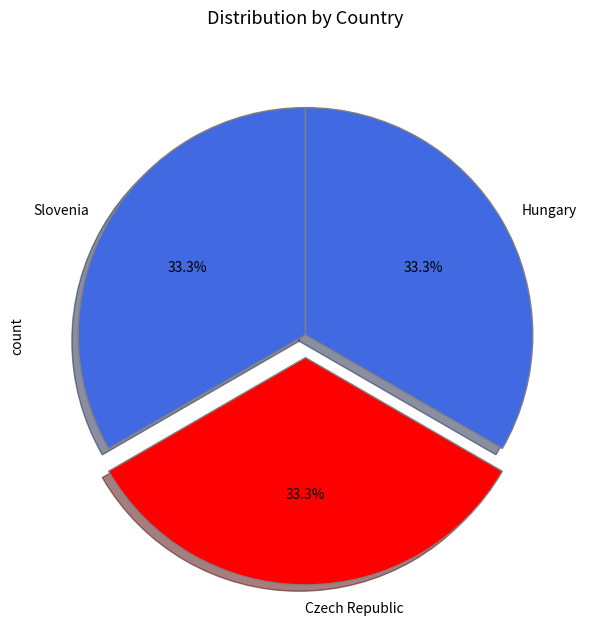

Is there a majority slice in this chart?

No